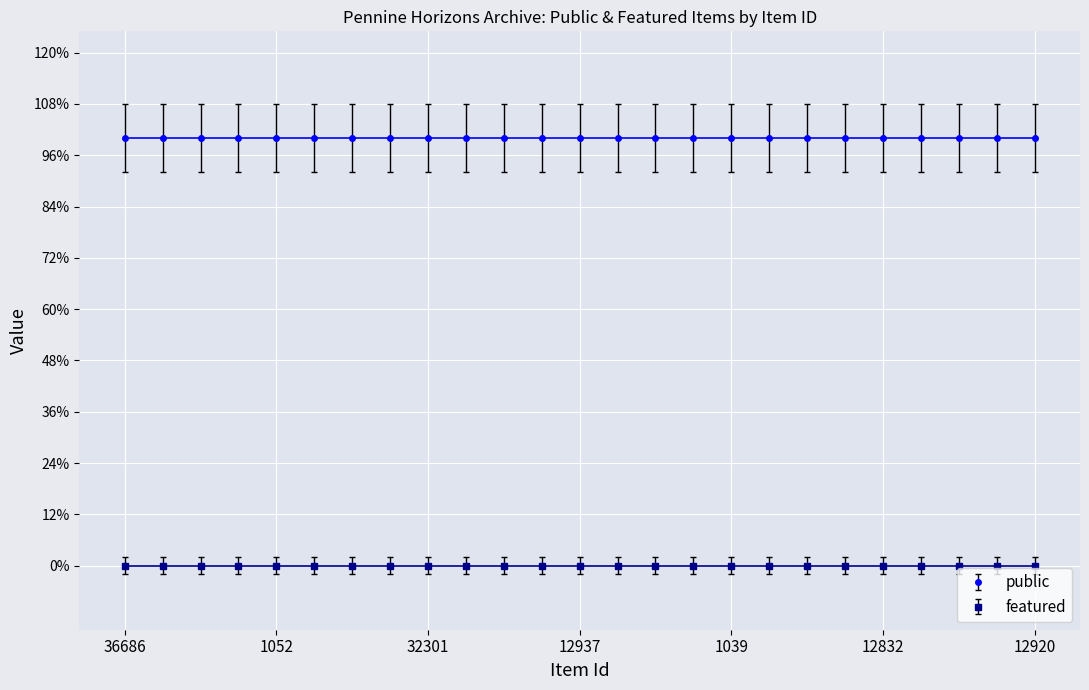

List the series in order of their peak value, lowest first.

featured, public